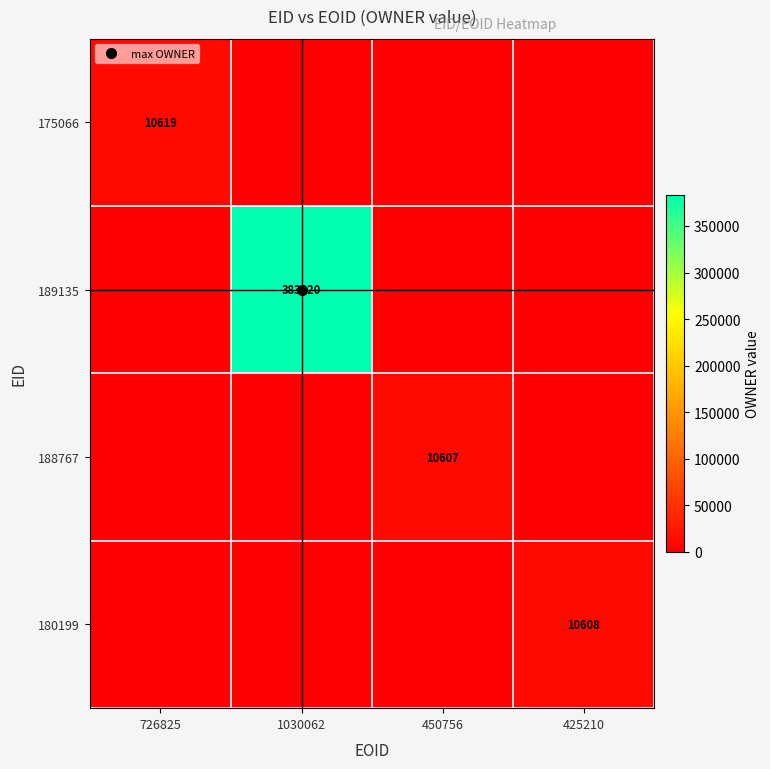

At which label does 189135 reach its peak?

1030062